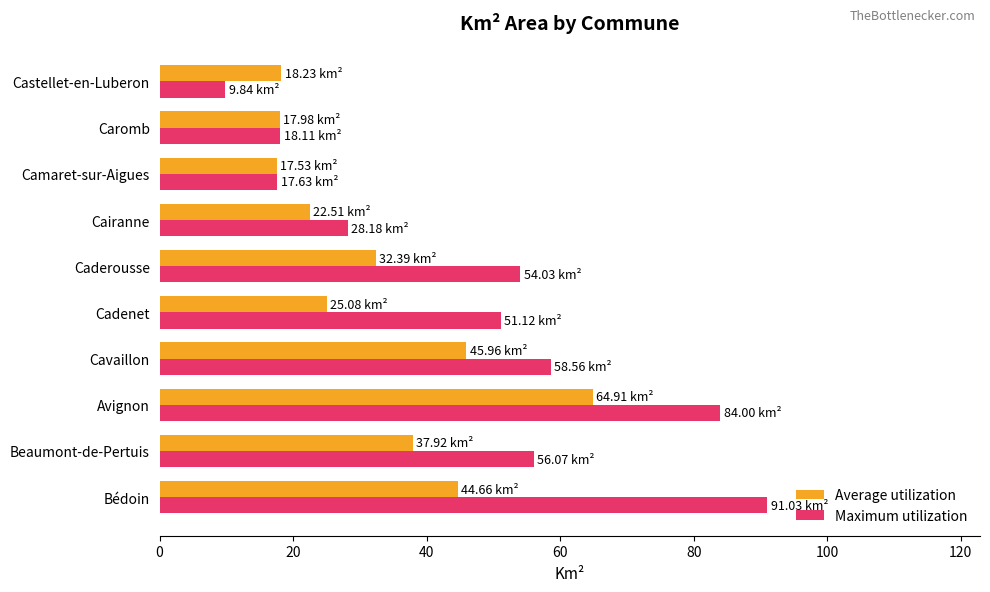

What is the average value of the Average utilization series?

32.7